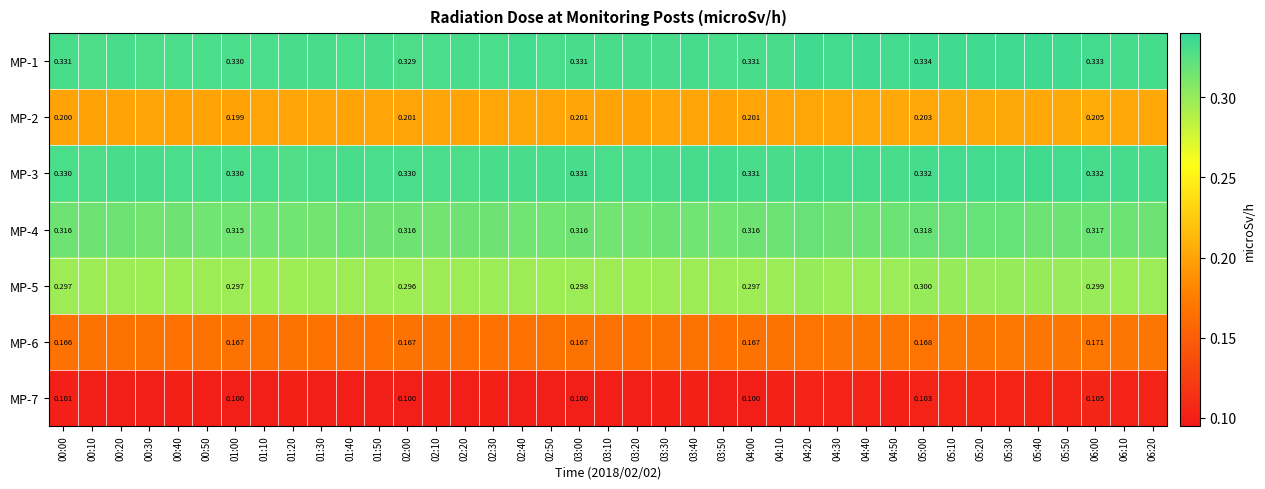

Is the value of MP-1 at 00:30 greater than the value of MP-5 at 01:30?

Yes